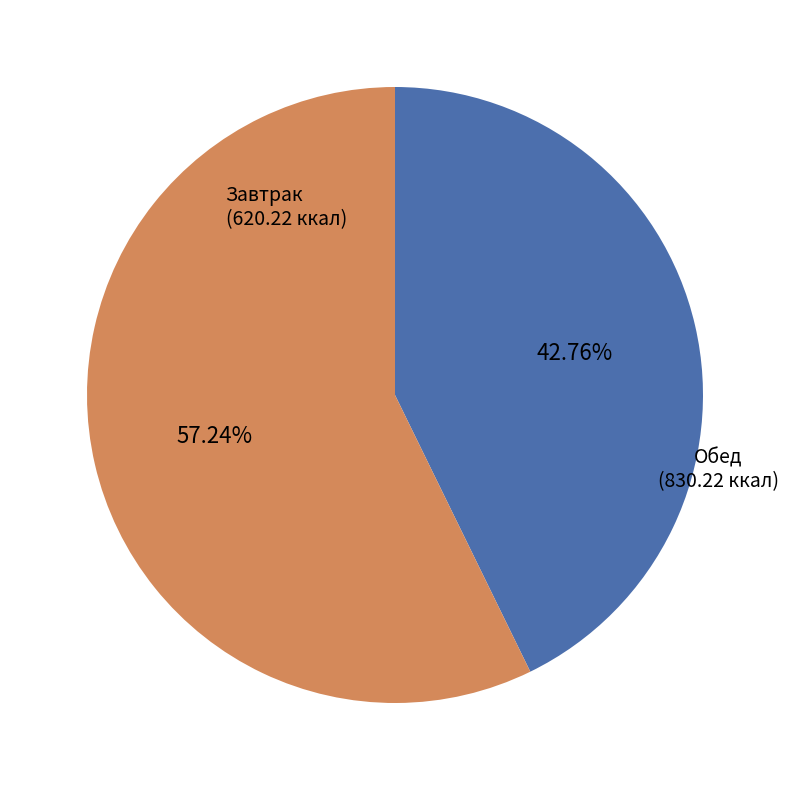

Is there any slice that represents more than half of the pie?

Yes